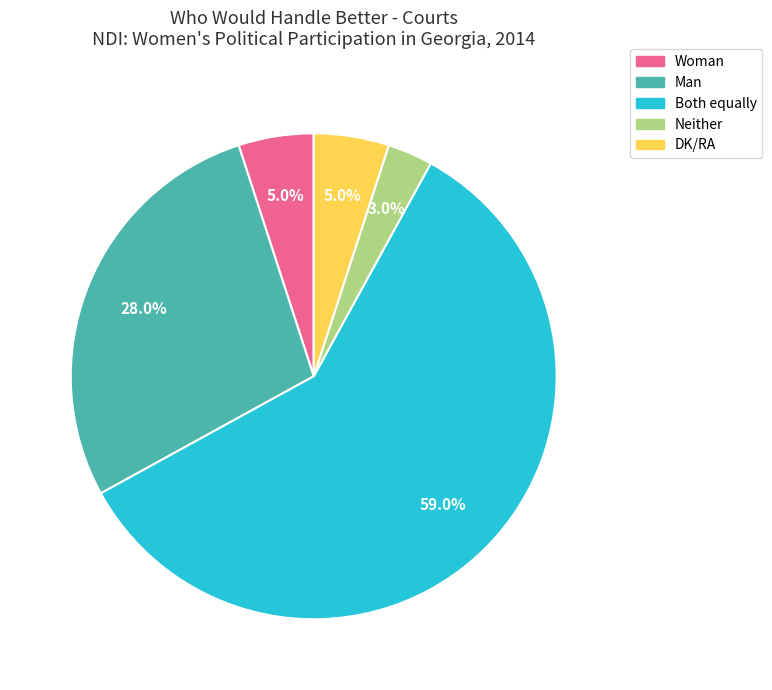

Between Neither and Woman, which is larger?

Woman